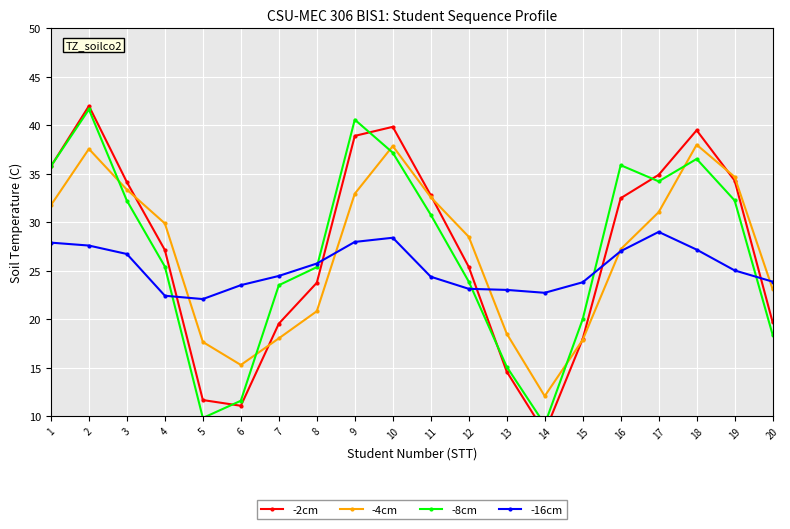

Which has a higher value, 10 or 11?

10